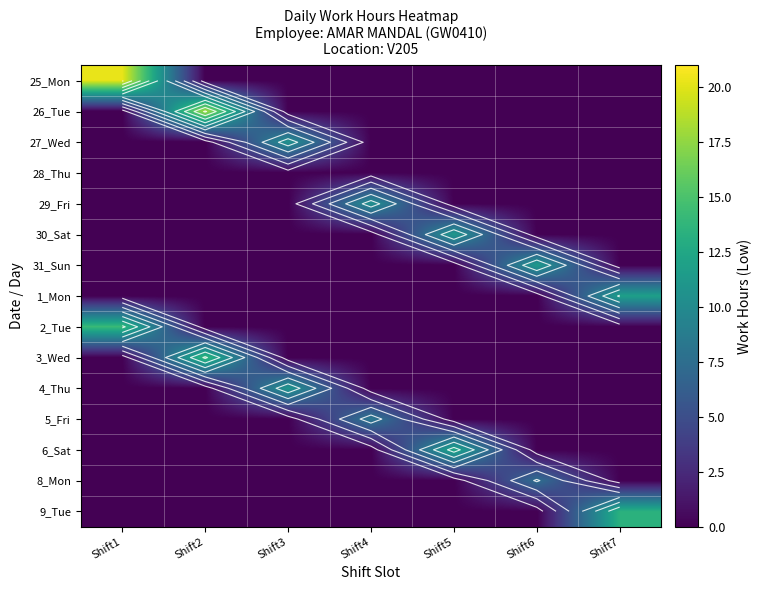

Count the number of categories in the chart.

7